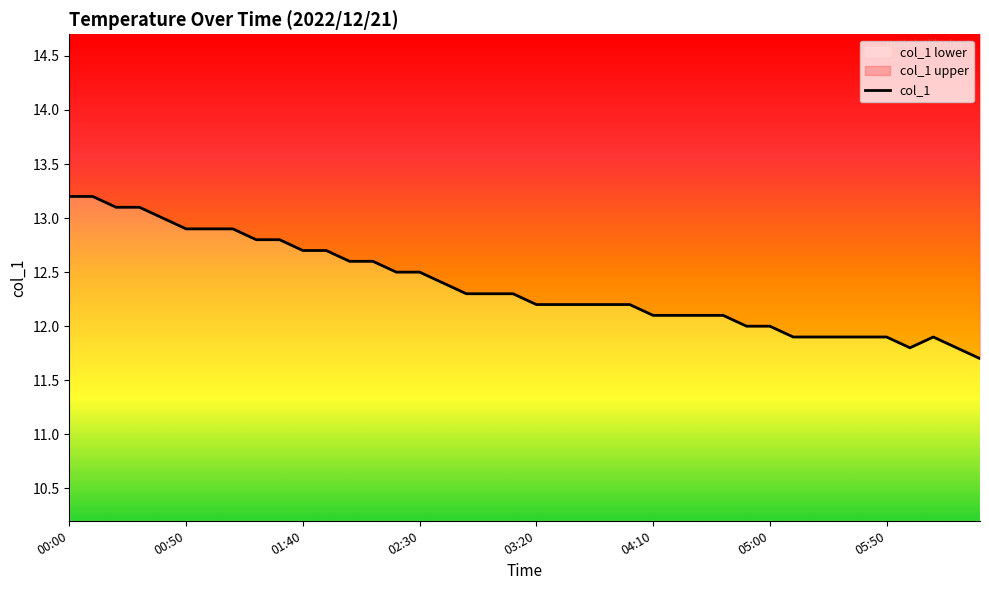

What is the difference between the second highest and second lowest values?

1.4